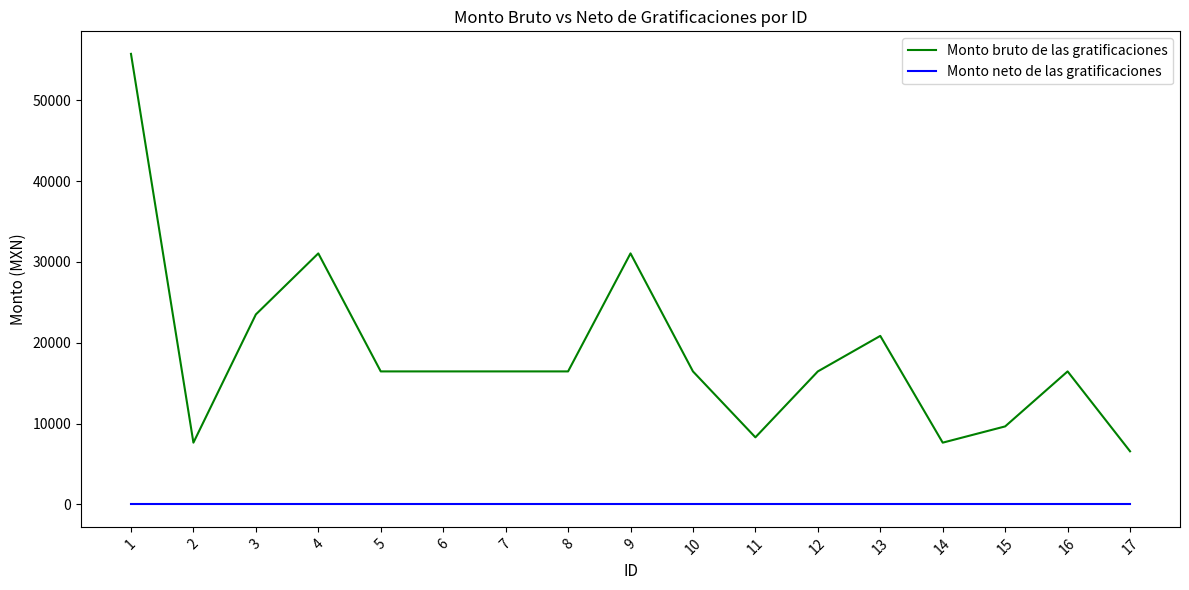

Reading left to right, transcribe all the data shown in this chart.

Monto bruto de las gratificaciones: 55739.8	7632.9	23498.7	31050.7	16448.0	16448.0	16448.0	16448.0	31050.7	16448.0	8291.6	16448.0	20842.2	7632.9	9643.5	16448.0	6562.8
Monto neto de las gratificaciones: 0.0	0.0	0.0	0.0	0.0	0.0	0.0	0.0	0.0	0.0	0.0	0.0	0.0	0.0	0.0	0.0	0.0